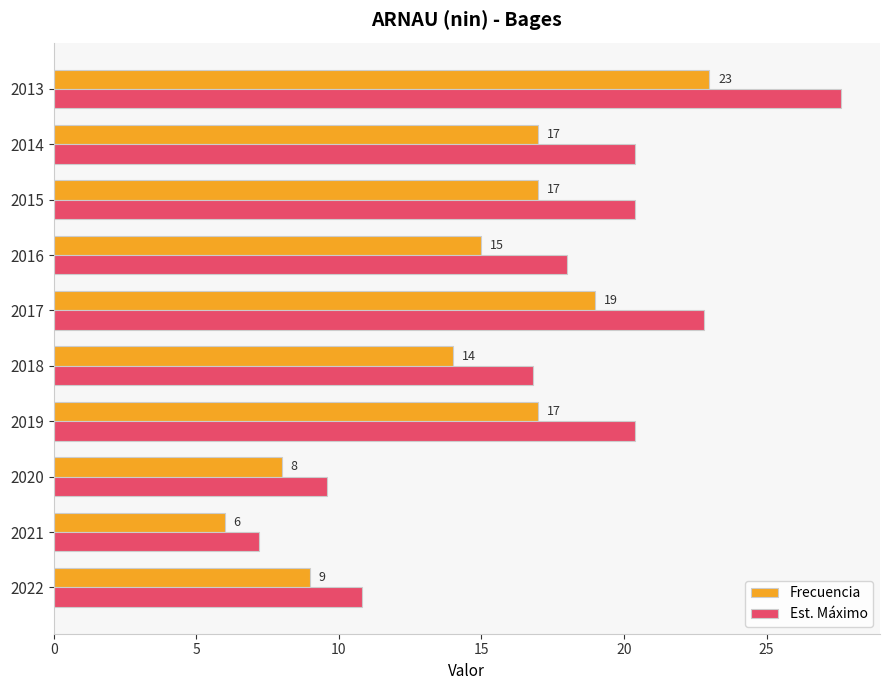

What value does the Frecuencia series have at 2017?

19.0